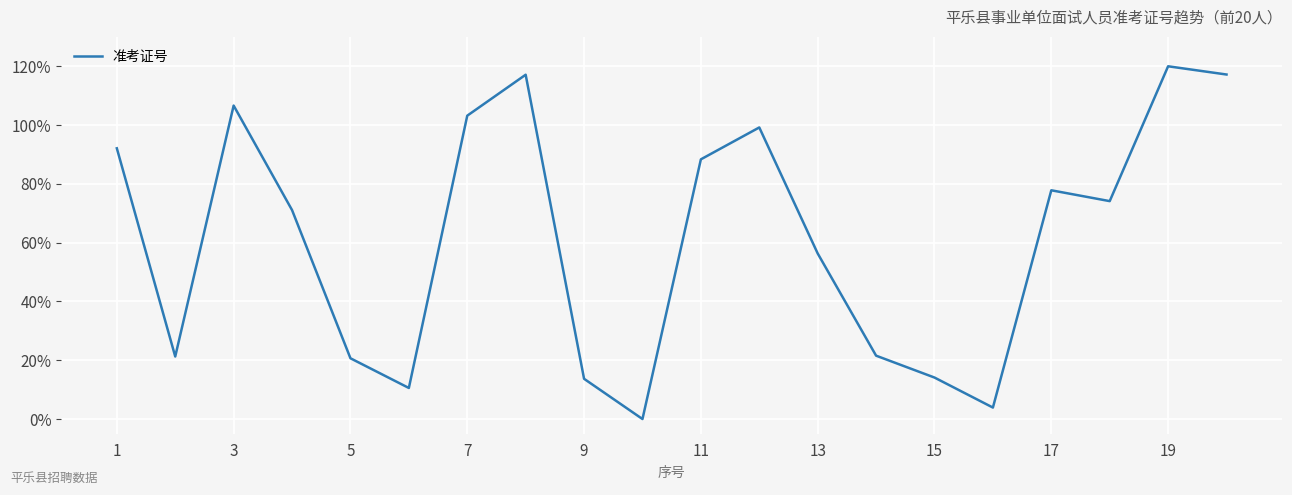

Does the chart display data point markers on the line(s)?

No